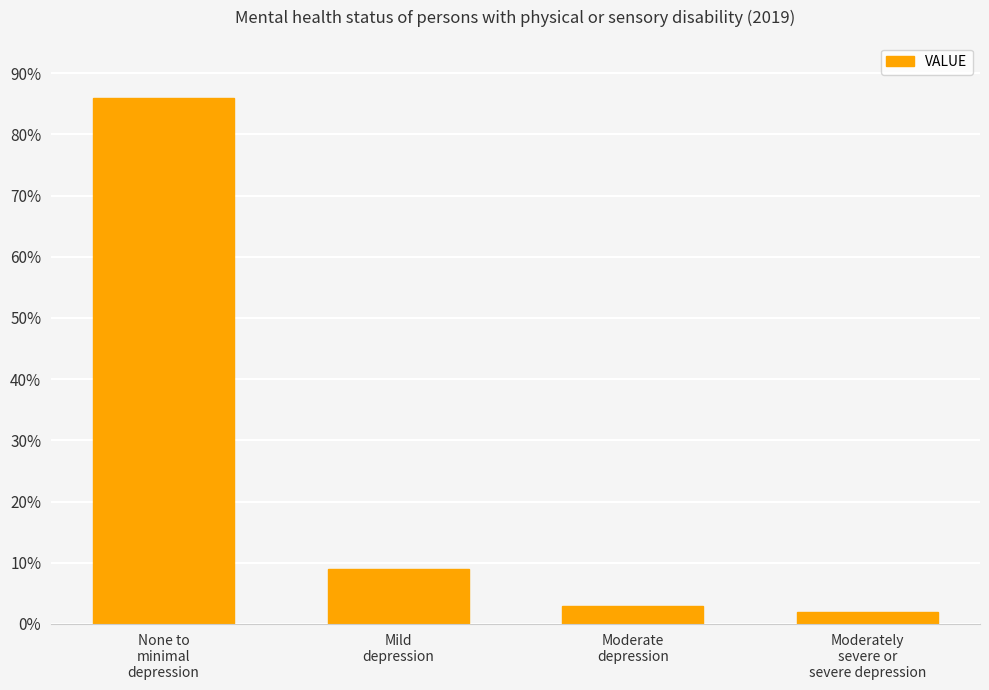

Reading left to right, transcribe all the data shown in this chart.

None to
minimal
depression=86	Mild
depression=9	Moderate
depression=3	Moderately
severe or
severe depression=2